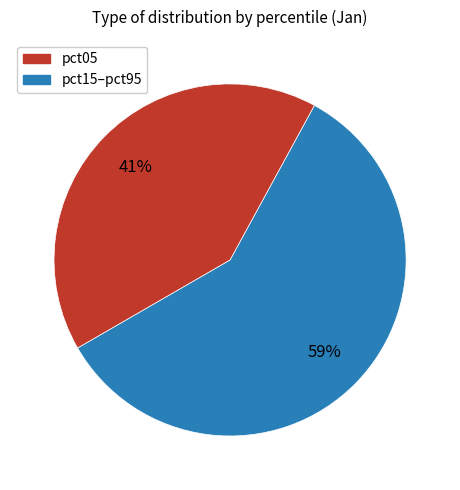

To the nearest percent, what is the average slice percentage?

50%